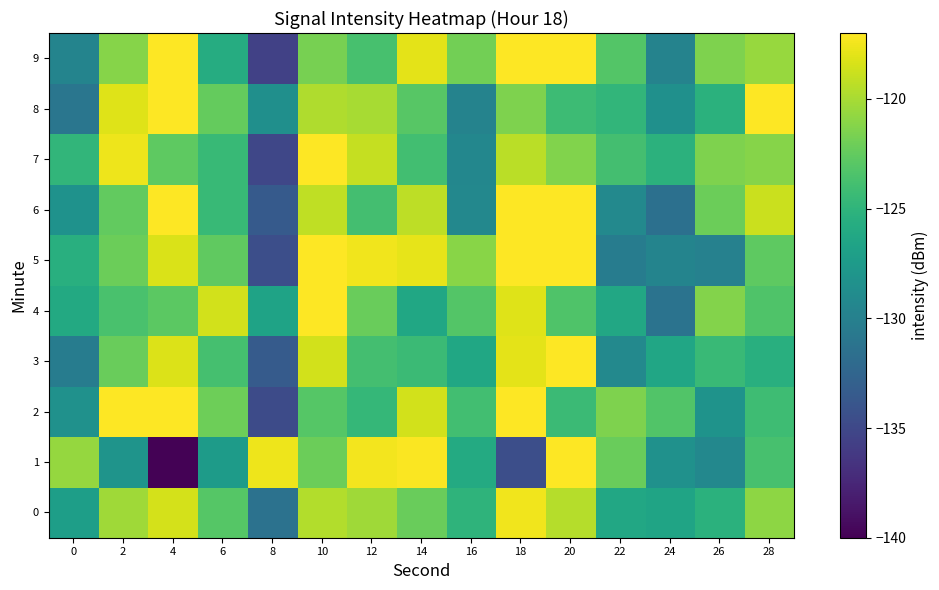

Reading left to right, transcribe all the data shown in this chart.

0: 0=-127.1	2=-120.3	4=-118.5	6=-123.1	8=-131.3	10=-119.6	12=-120.3	14=-122.3	16=-125.0	18=-117.5	20=-119.6	22=-126.2	24=-126.6	26=-125.4	28=-120.9
1: 0=-120.7	2=-128.1	4=-139.8	6=-127.4	8=-117.6	10=-122.2	12=-117.4	14=-117.1	16=-125.9	18=-134.5	20=-116.5	22=-122.2	24=-128.4	26=-129.3	28=-123.7
2: 0=-128.4	2=-115.8	4=-116.1	6=-122.1	8=-134.7	10=-123.1	12=-124.7	14=-118.6	16=-124.0	18=-115.4	20=-124.4	22=-121.5	24=-123.3	26=-128.2	28=-124.1
3: 0=-130.3	2=-122.2	4=-118.2	6=-123.8	8=-133.4	10=-118.5	12=-123.9	14=-124.4	16=-126.3	18=-117.9	20=-116.7	22=-129.2	24=-126.4	26=-124.4	28=-125.5
4: 0=-126.1	2=-123.6	4=-122.8	6=-118.6	8=-126.6	10=-116.6	12=-122.2	14=-126.3	16=-123.2	18=-118.1	20=-123.4	22=-126.2	24=-131.2	26=-121.3	28=-123.3
5: 0=-125.5	2=-122.2	4=-118.3	6=-122.6	8=-134.4	10=-115.0	12=-117.5	14=-117.9	16=-121.1	18=-116.5	20=-115.4	22=-130.3	24=-129.6	26=-129.9	28=-122.7
6: 0=-128.3	2=-122.6	4=-115.2	6=-124.5	8=-133.5	10=-119.2	12=-123.9	14=-119.3	16=-129.3	18=-112.6	20=-116.8	22=-129.2	24=-131.5	26=-122.2	28=-118.9
7: 0=-124.9	2=-117.6	4=-122.7	6=-124.5	8=-135.1	10=-116.0	12=-119.0	14=-124.0	16=-129.4	18=-119.4	20=-121.3	22=-123.9	24=-125.2	26=-121.5	28=-121.2
8: 0=-131.0	2=-118.1	4=-115.9	6=-122.5	8=-128.6	10=-119.7	12=-120.0	14=-123.0	16=-129.7	18=-121.4	20=-124.3	22=-124.8	24=-128.4	26=-125.3	28=-116.9
9: 0=-129.7	2=-121.2	4=-115.9	6=-125.8	8=-135.5	10=-121.8	12=-123.7	14=-118.0	16=-121.9	18=-116.2	20=-115.9	22=-123.2	24=-129.7	26=-121.4	28=-120.5